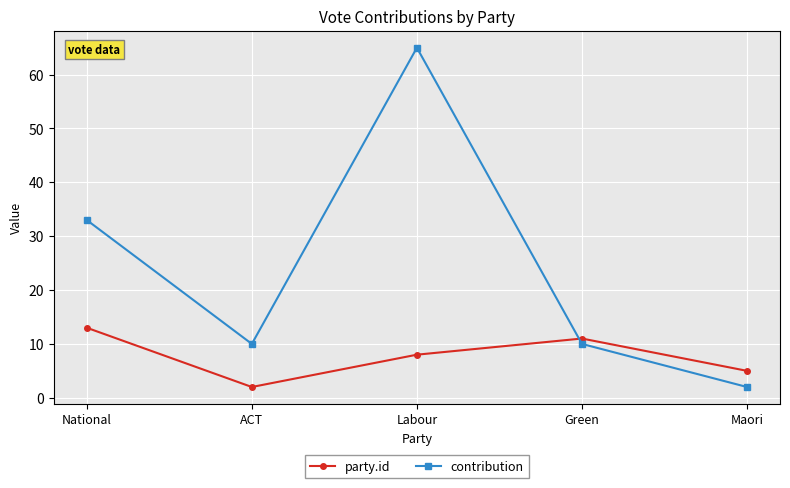

Between Green and Maori, which series saw the biggest shift?

contribution